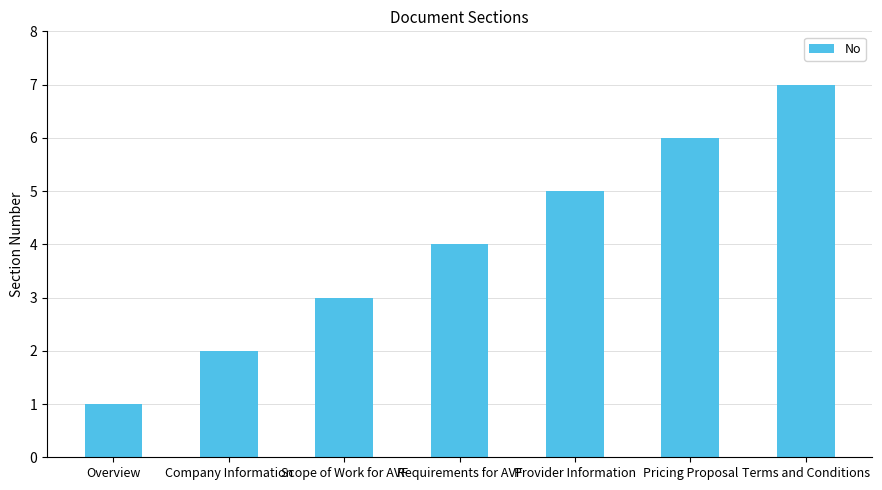

Rank the categories by value from highest to lowest.

Terms and Conditions, Pricing Proposal, Provider Information, Requirements for AVF, Scope of Work for AVF, Company Information, Overview